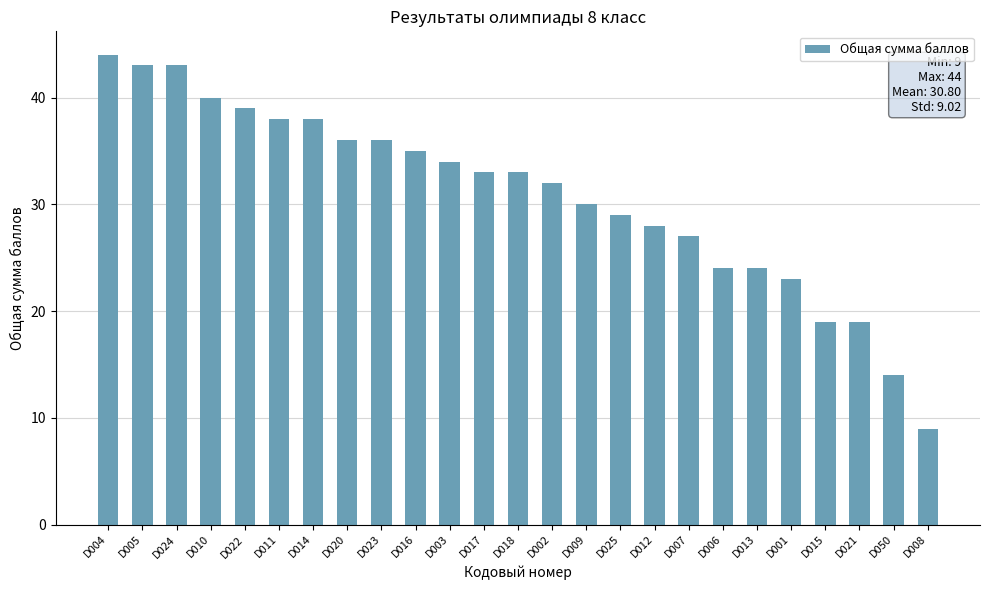

Reading right to left, what are all the values shown in this chart?

D008=9	D050=14	D021=19	D015=19	D001=23	D013=24	D006=24	D007=27	D012=28	D025=29	D009=30	D002=32	D018=33	D017=33	D003=34	D016=35	D023=36	D020=36	D014=38	D011=38	D022=39	D010=40	D024=43	D005=43	D004=44